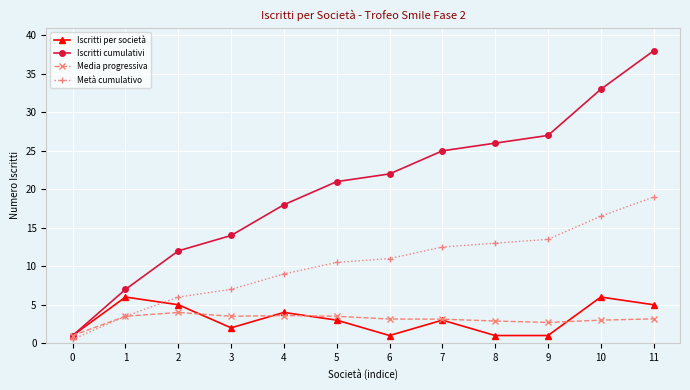

At how many categories does at least one series exceed 34?

1